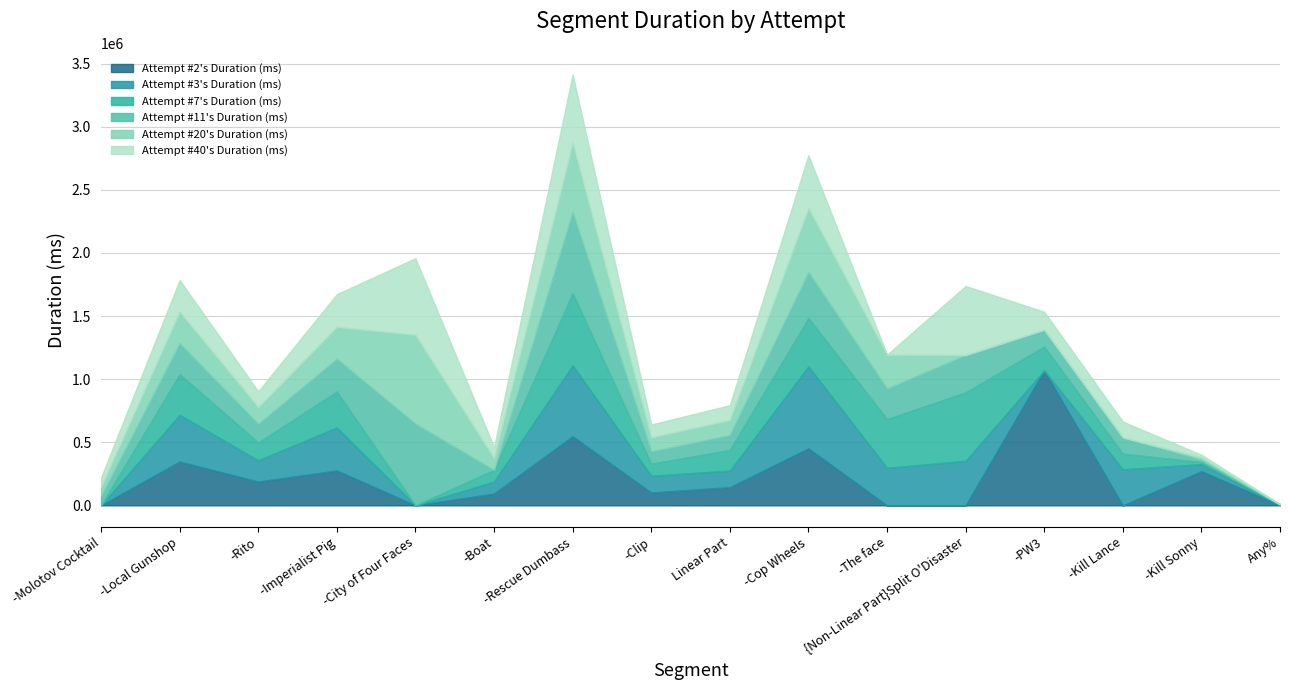

Which has a higher value, Any% or -Clip?

-Clip